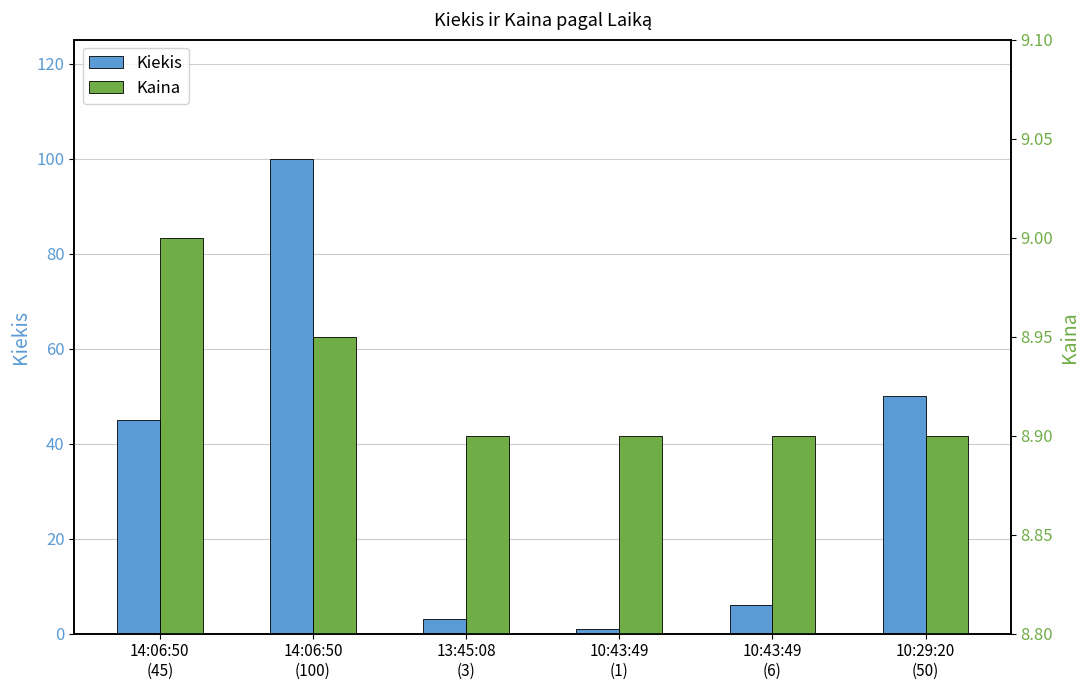

How many bars are there in each group?

2